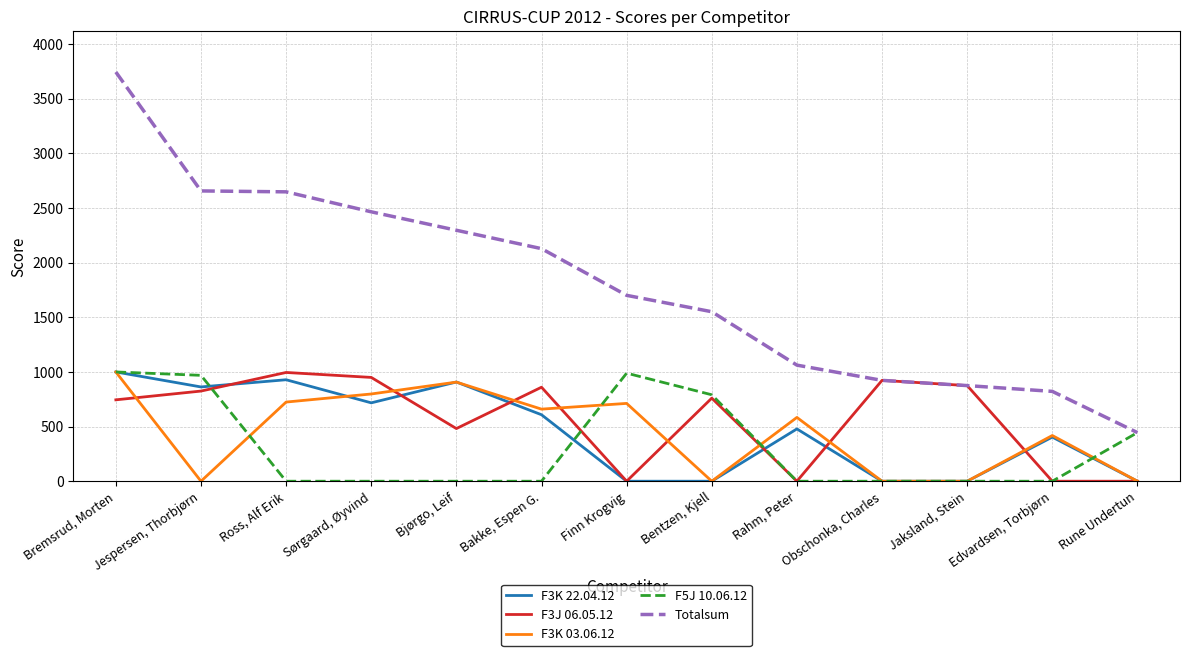

True or false: Totalsum has more than 2 points higher than both neighbors.

False